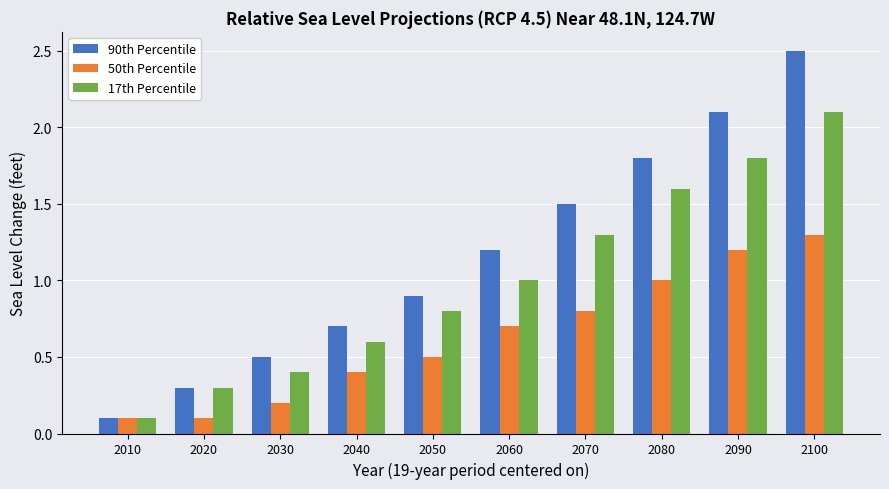

At which category is the sum across all series the highest?

2100